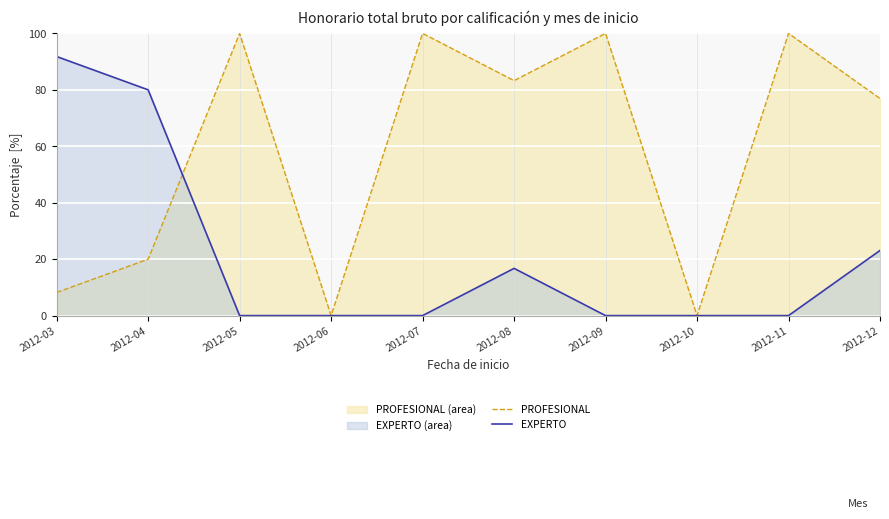

The value of EXPERTO at 2012-08 is 16.7. True or false?

True